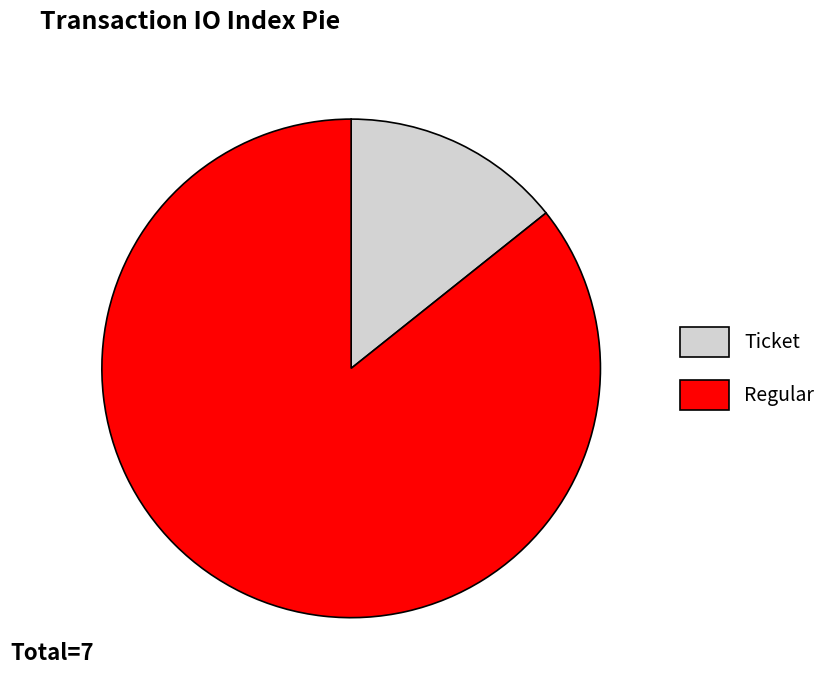

Does any single category account for the majority?

Yes